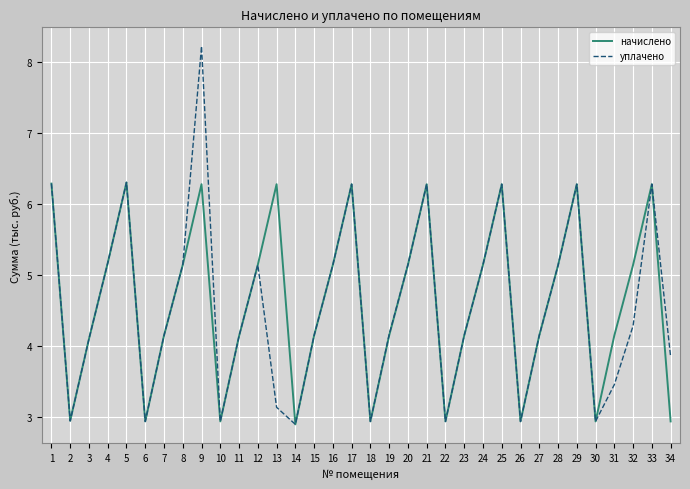

At which category is the sum across all series the highest?

9